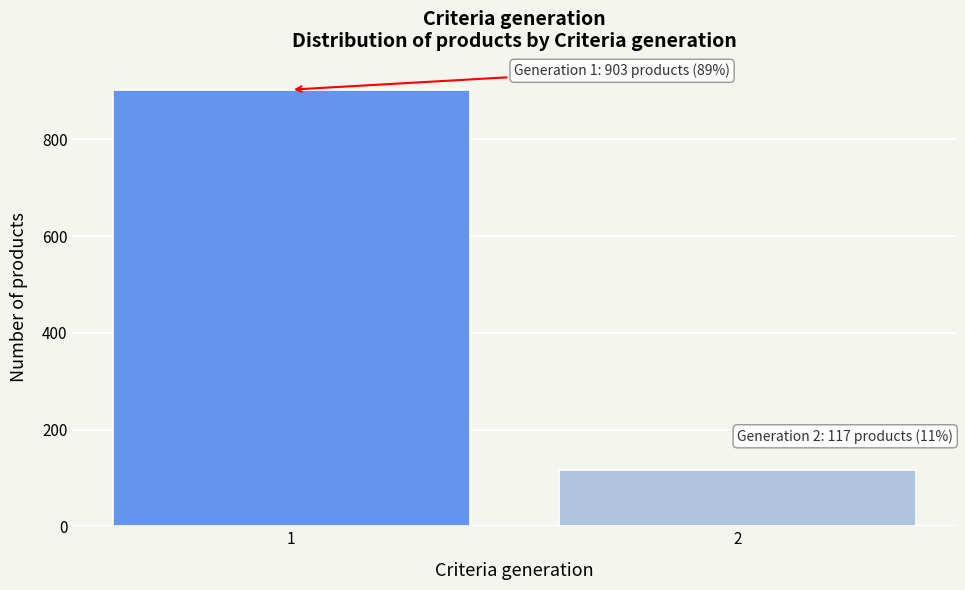

Reading right to left, list all the values displayed in this chart.

2=117	1=903